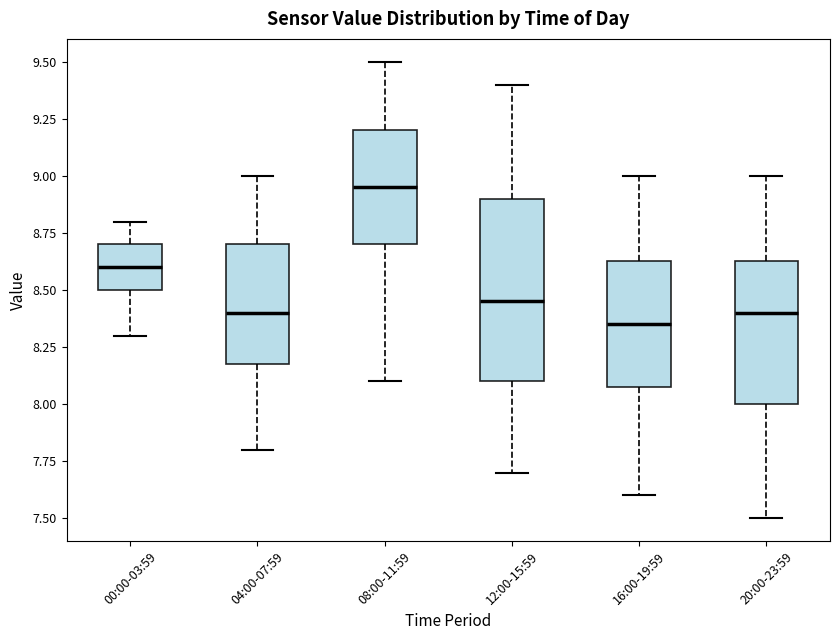

Which box is the tallest, from its lower edge to its upper edge?

12:00-15:59